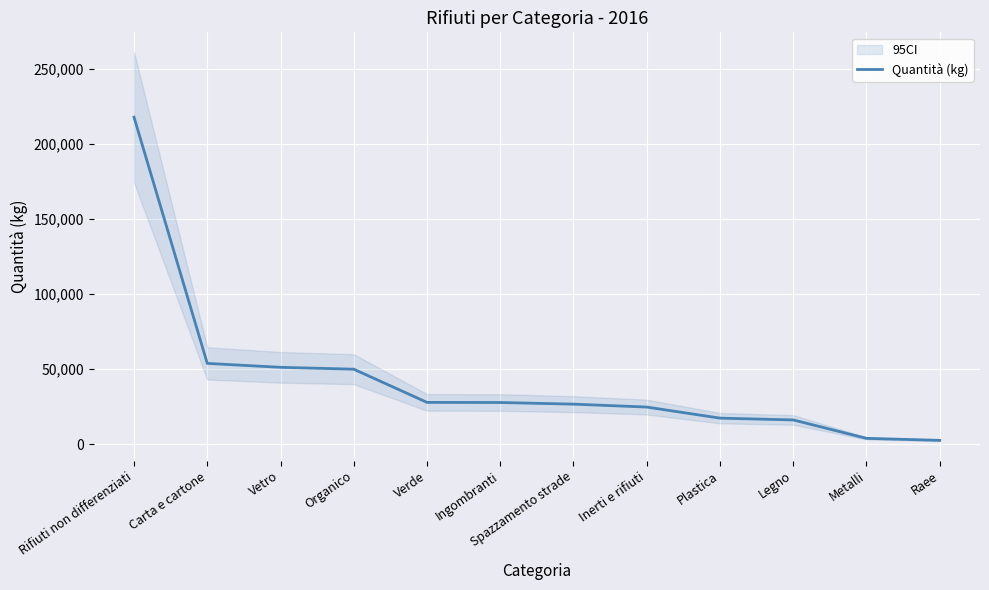

At which label is the value closest to 110074?

Carta e cartone